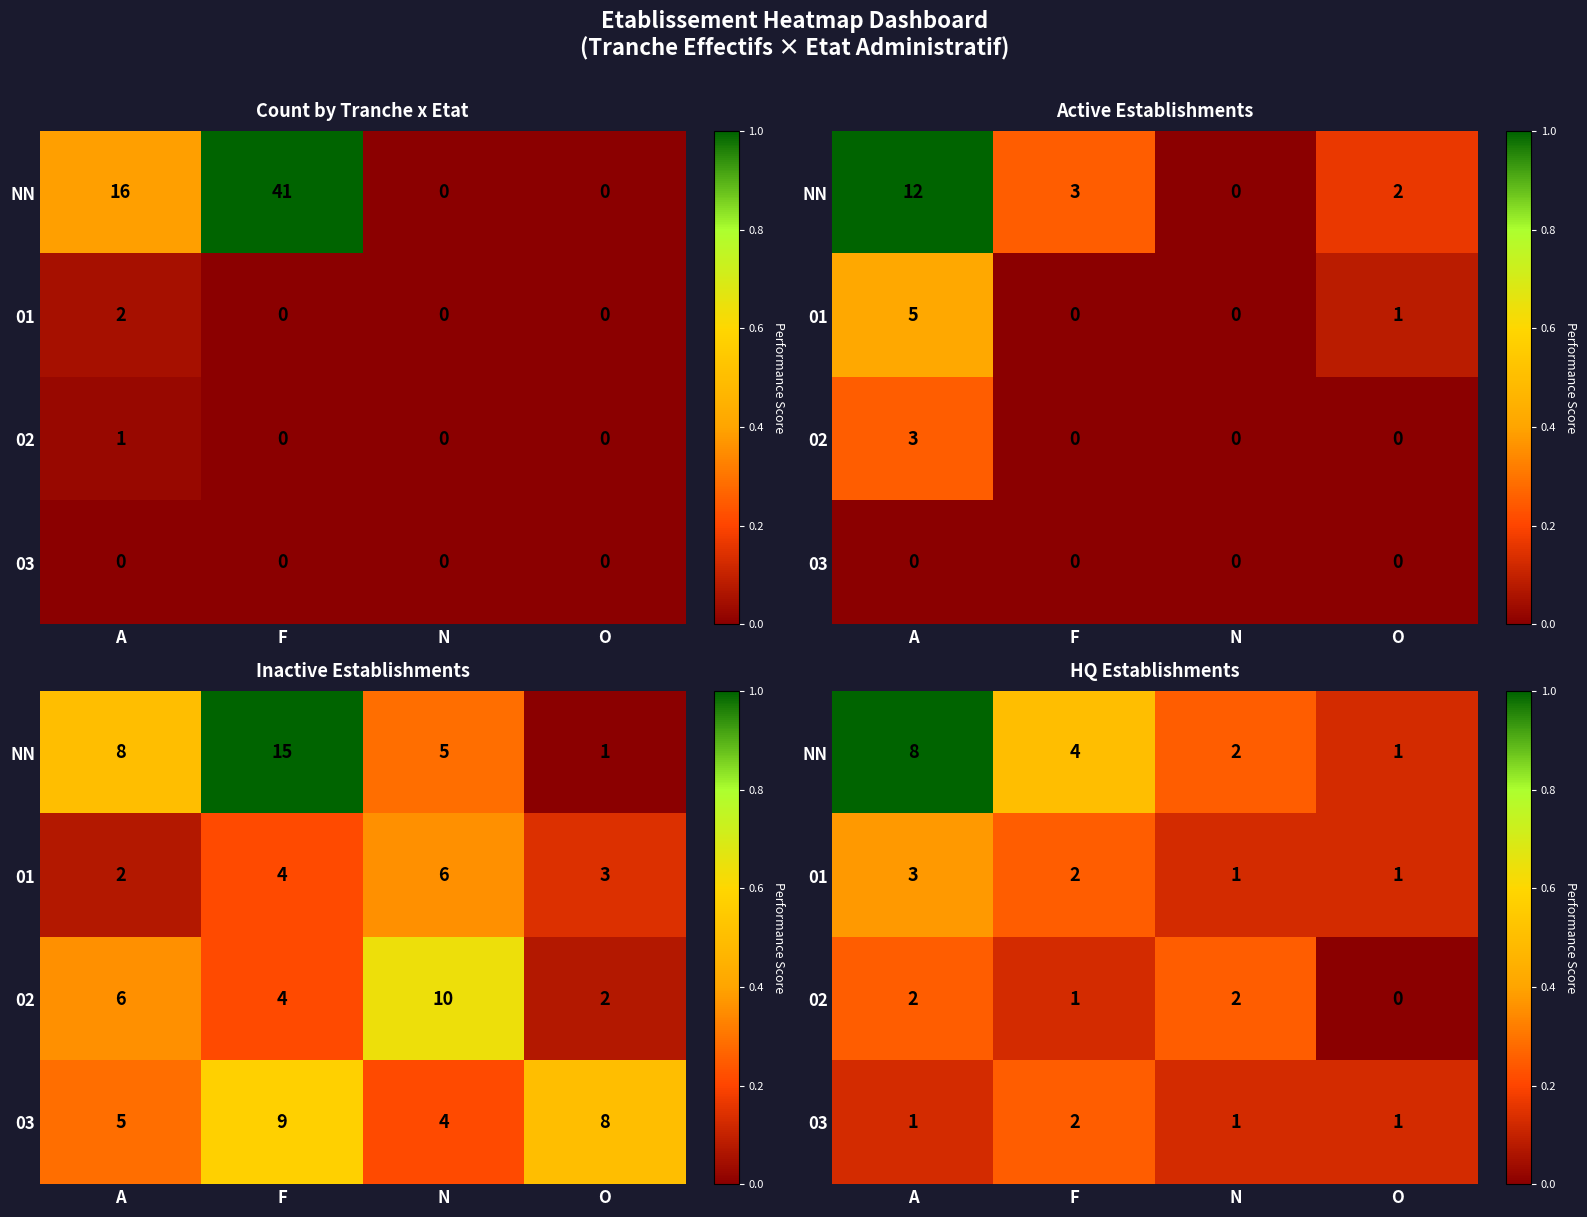

List the labels in order of NN value, smallest first.

O, N, F, A